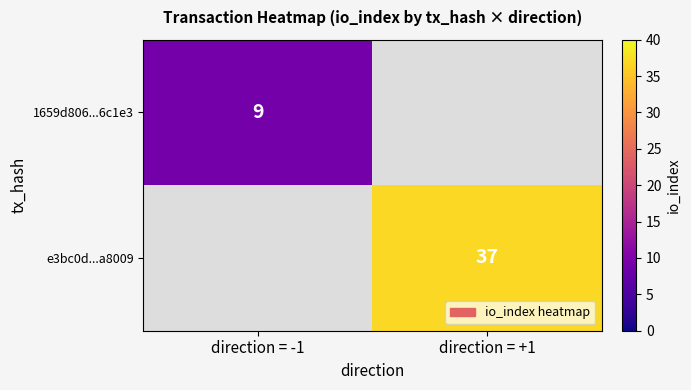

Is the value of 1659d806...6c1e3 at direction = -1 greater than the value of e3bc0d...a8009 at direction = +1?

No